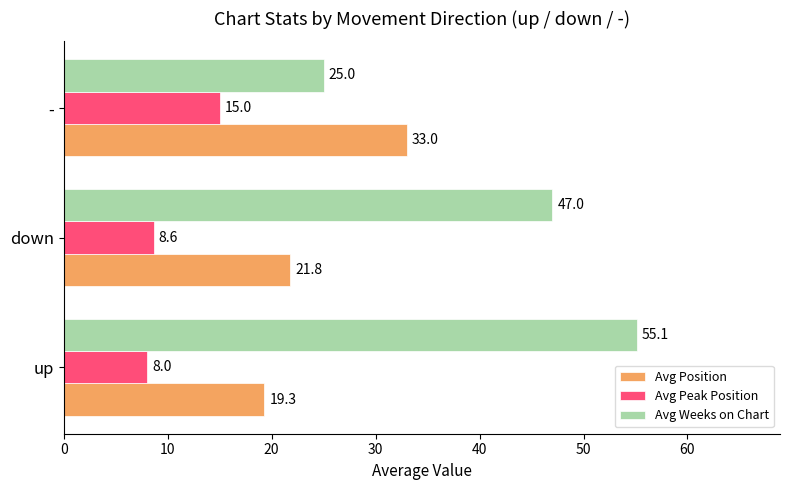

At which category is the sum across all series the highest?

up